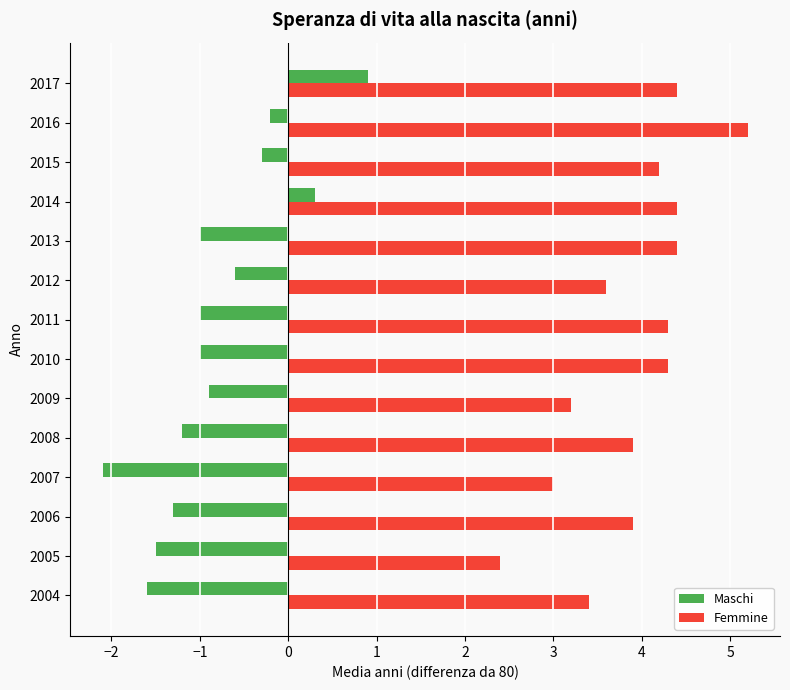

What is the difference between the highest and lowest values at 2011?

5.3